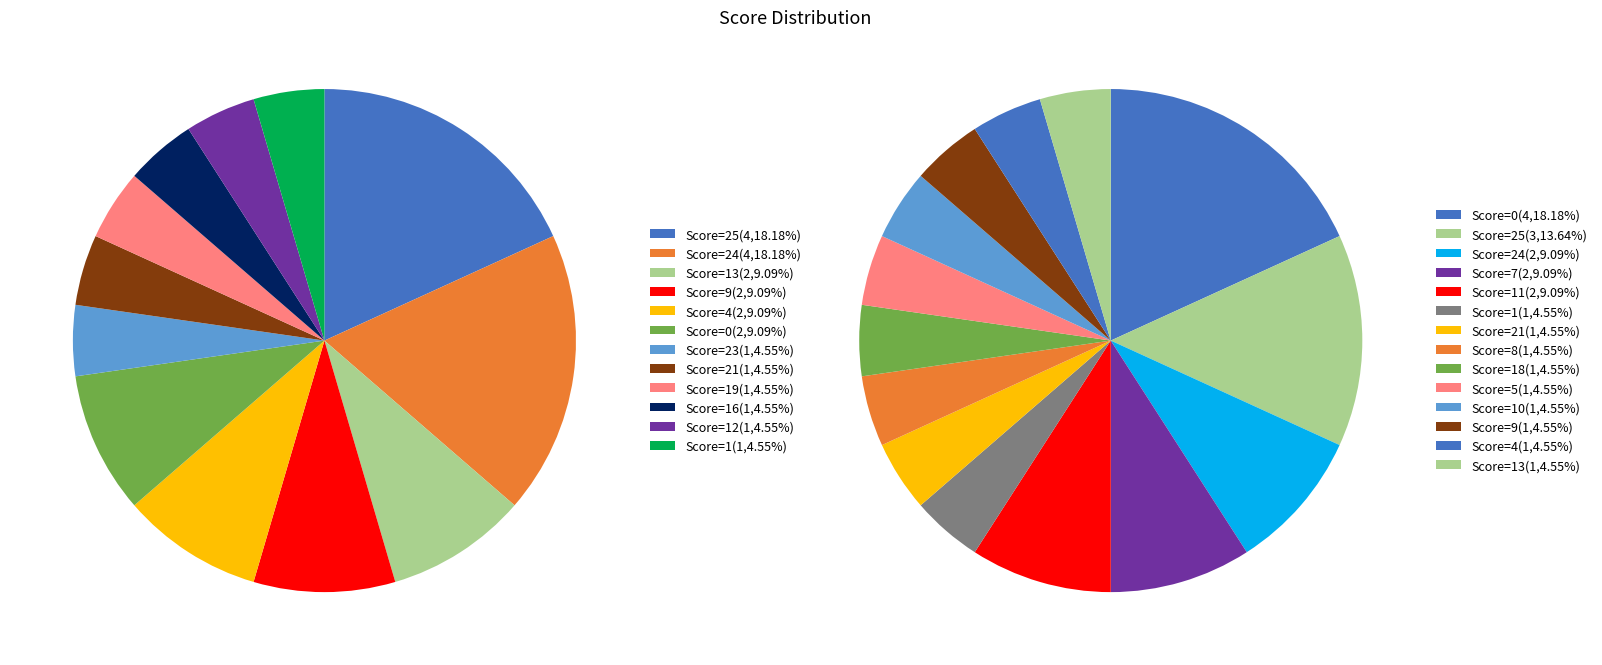

Which has a higher value, Board 16 or Board 12?

Board 12